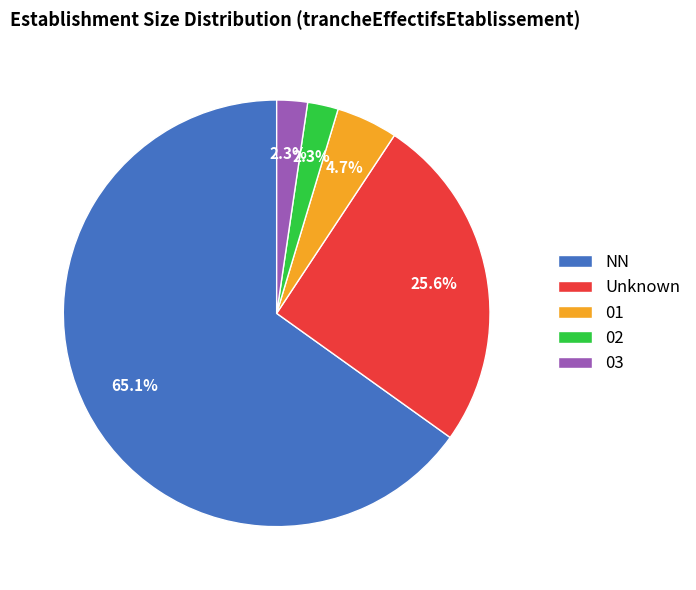

True or false: NN accounts for 65% of the total.

True